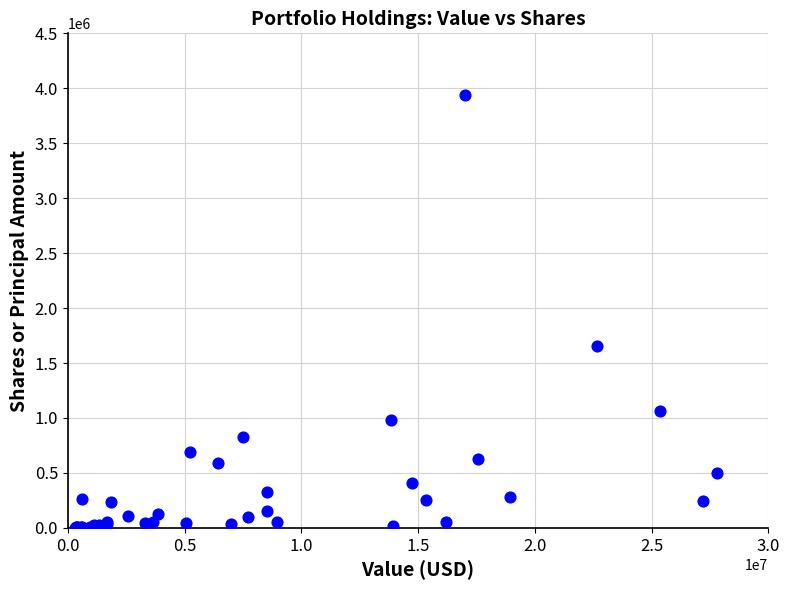

What Y value in the scatter plot is closest to 1971741?

1653570